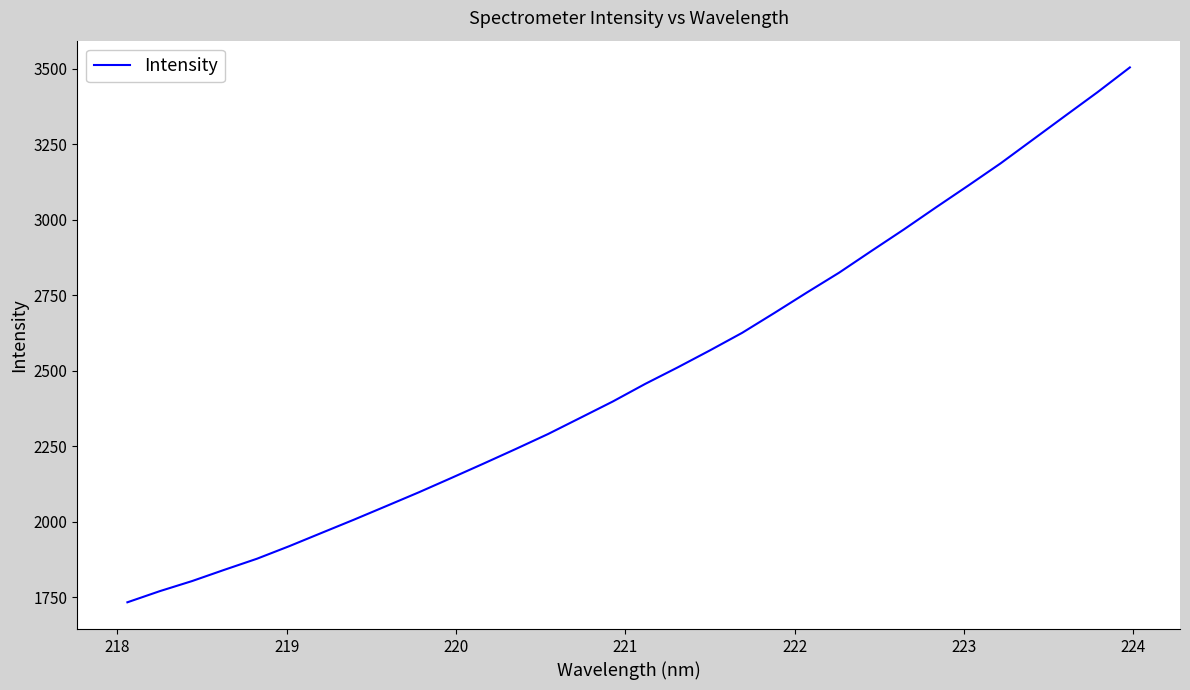

What is the maximum value shown in the chart?

3504.5